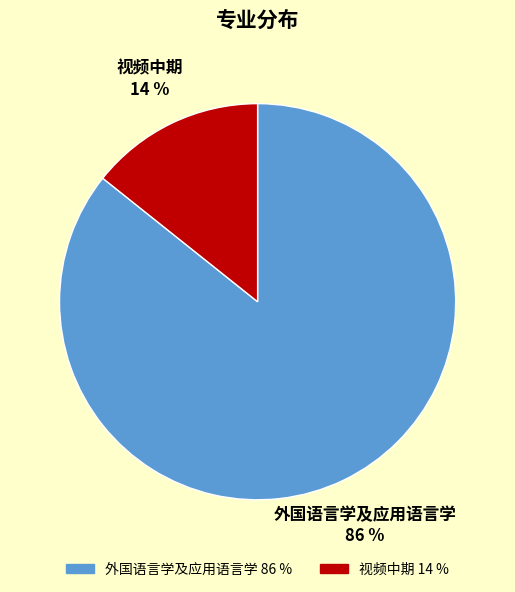

To the nearest percent, what is the average slice percentage?

50%